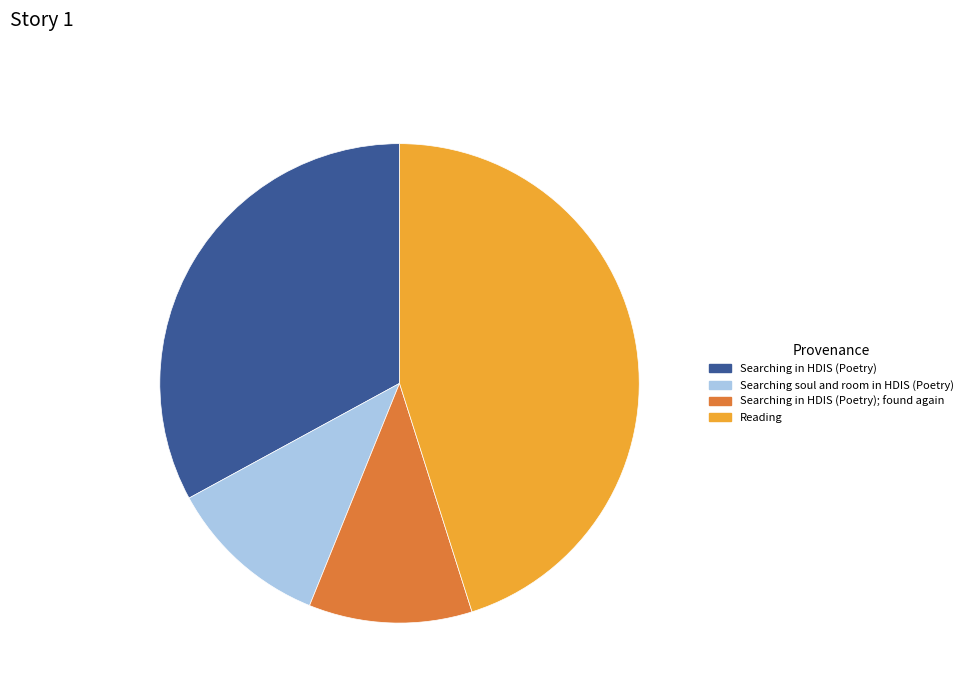

Which slice is the largest?

Reading